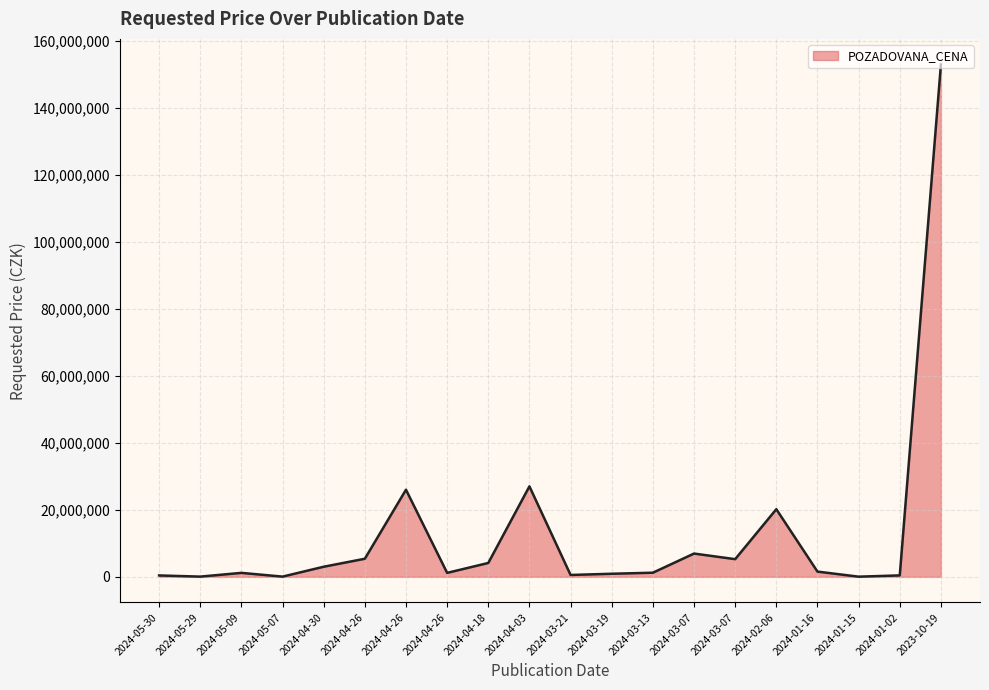

Count the number of data series in this chart.

1